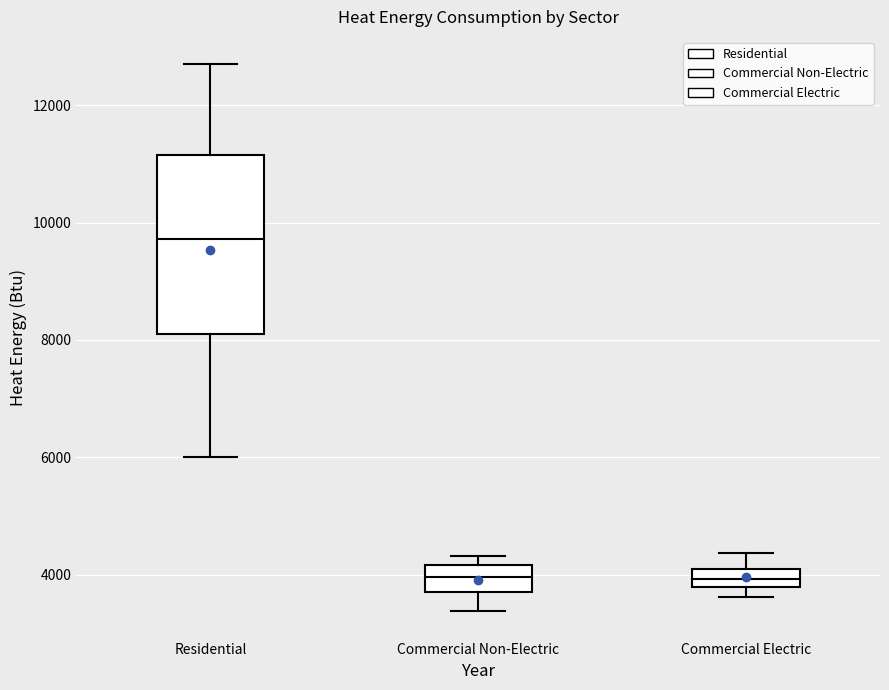

Which box is the tallest, from its lower edge to its upper edge?

Residential